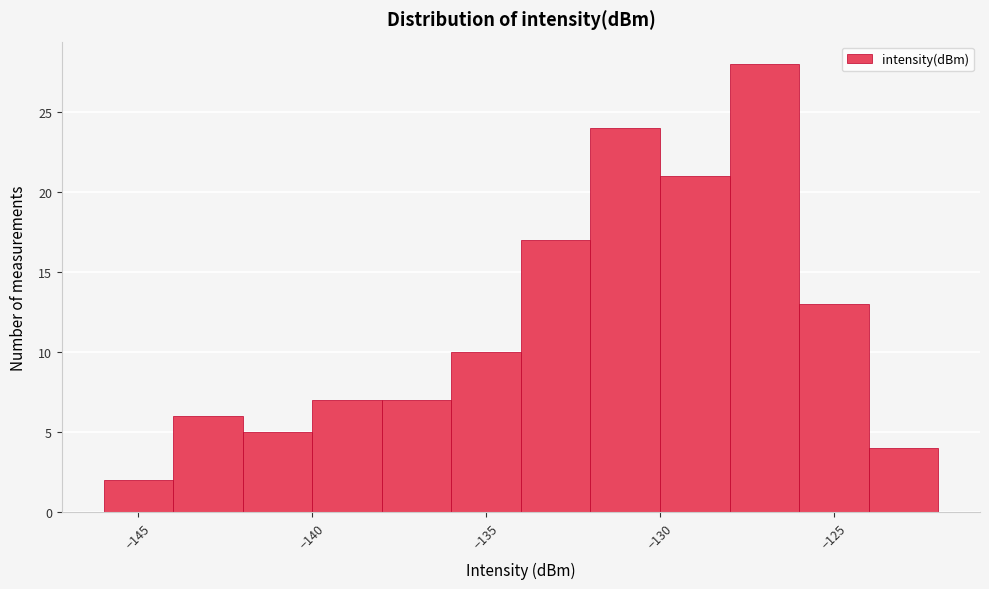

Over which range of the x-axis is the bar tallest?

-128 to -126